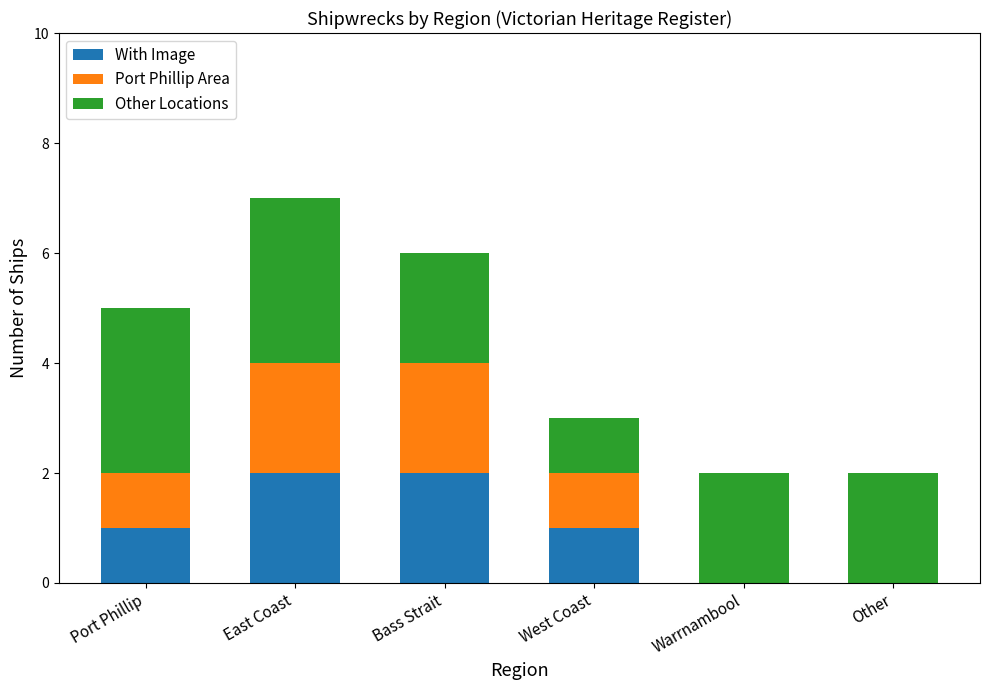

At which category is the sum across all series the highest?

East Coast